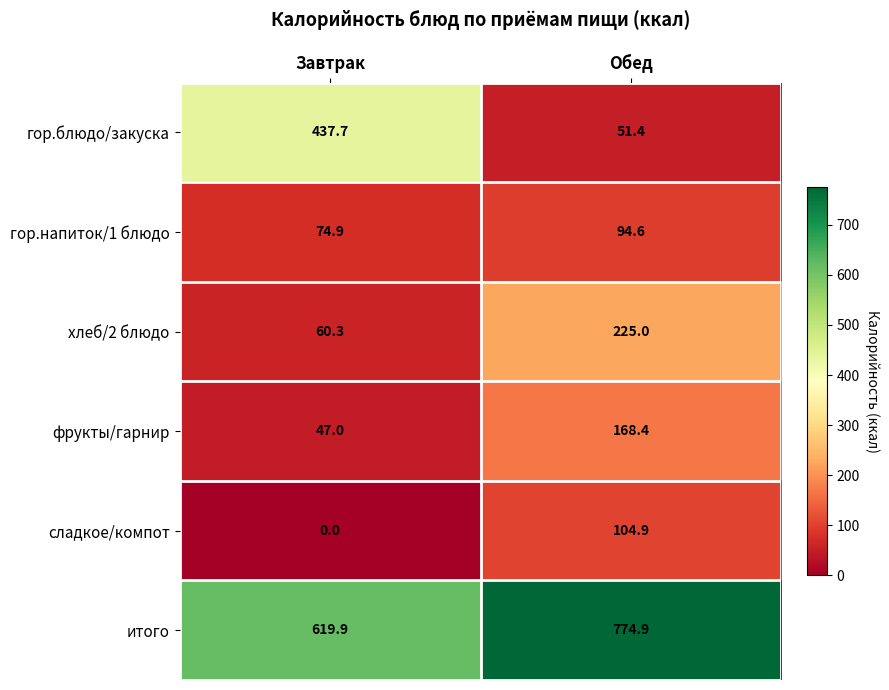

What is the total value across all series at Завтрак?

1239.8